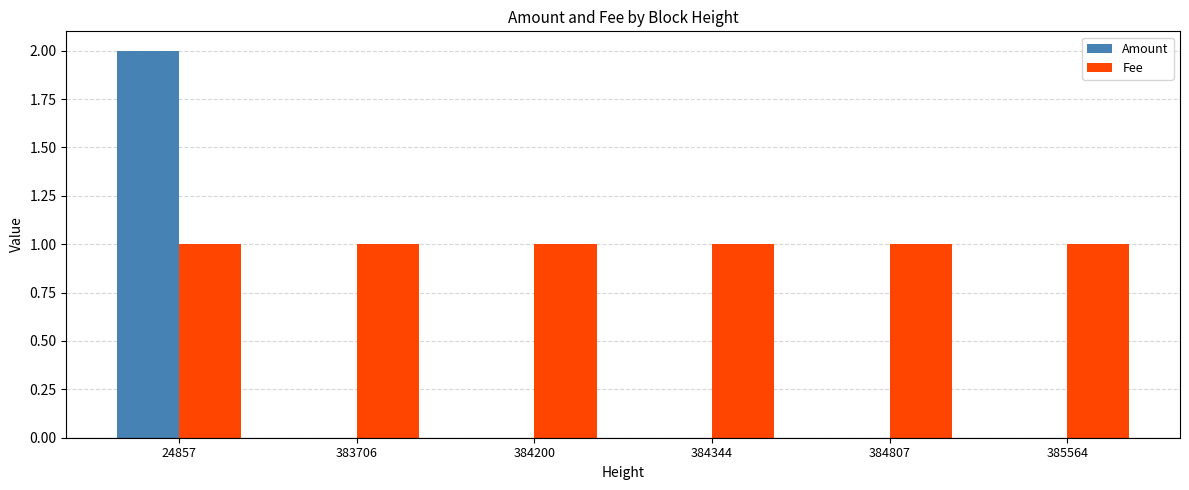

Reading left to right, extract all data points from this chart.

Amount: 2	0	0	0	0	0
Fee: 1	1	1	1	1	1